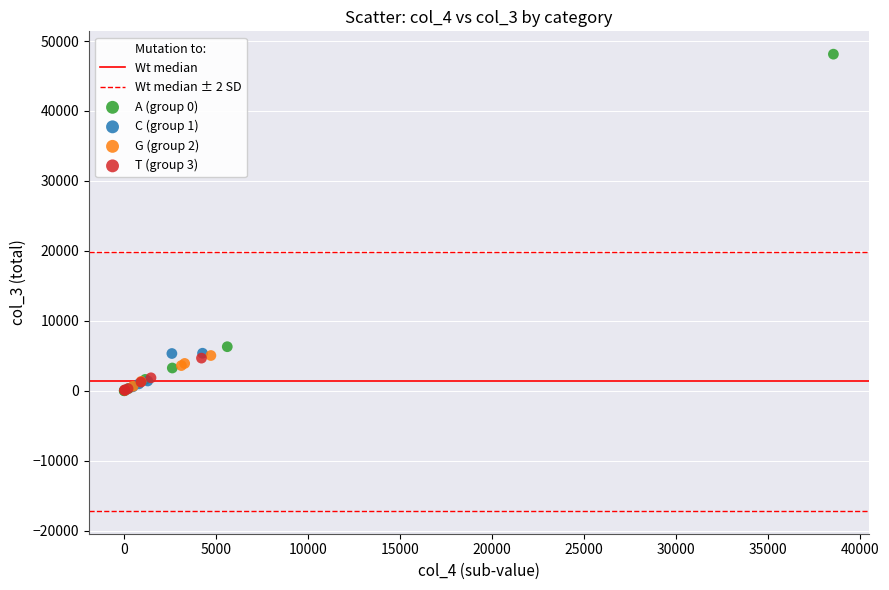

Which series reaches the maximum Y coordinate?

A (group 0)